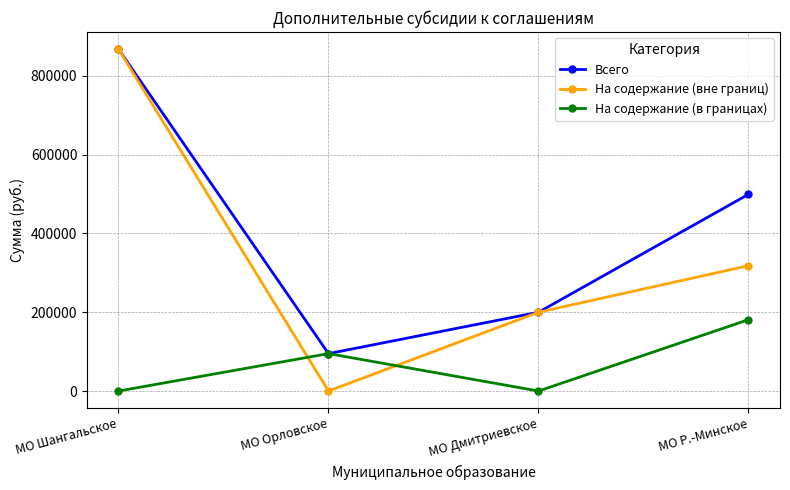

Rank the categories by На содержание (вне границ) value from highest to lowest.

МО Шангальское, МО Р.-Минское, МО Дмитриевское, МО Орловское